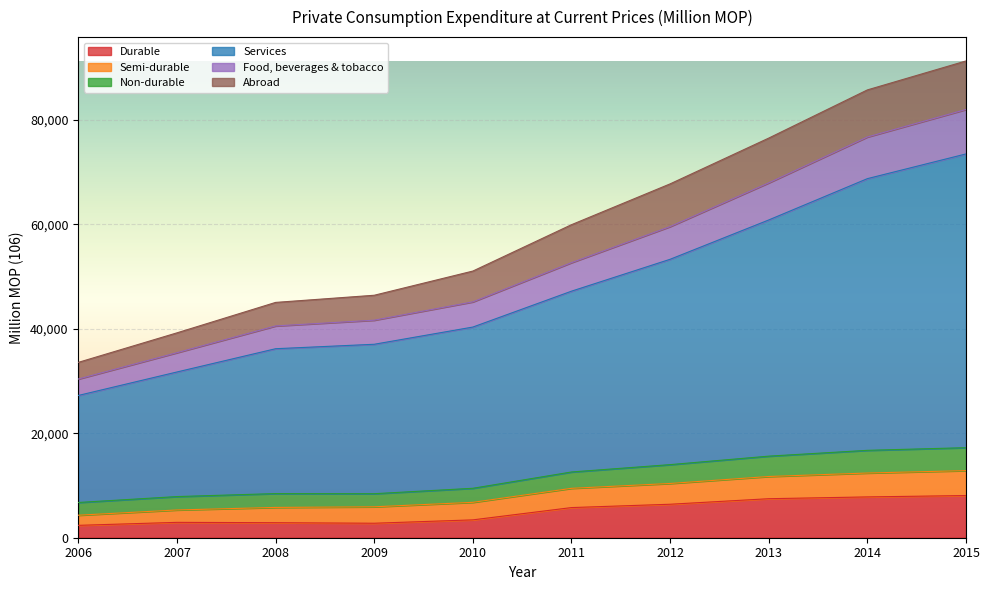

What is the minimum value for Durable?

2369